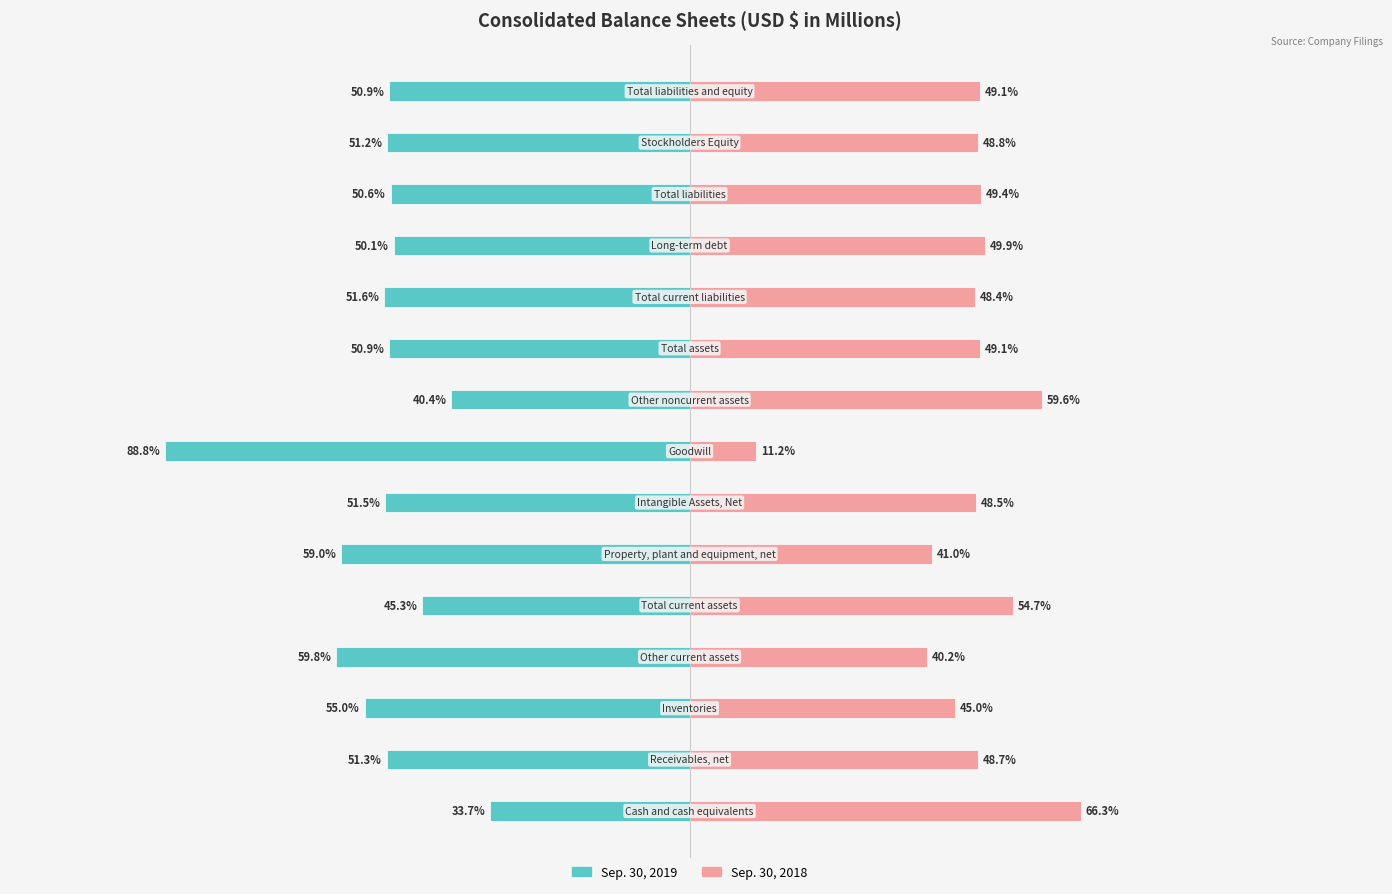

What are all the series names shown in the legend?

Sep. 30, 2019, Sep. 30, 2018